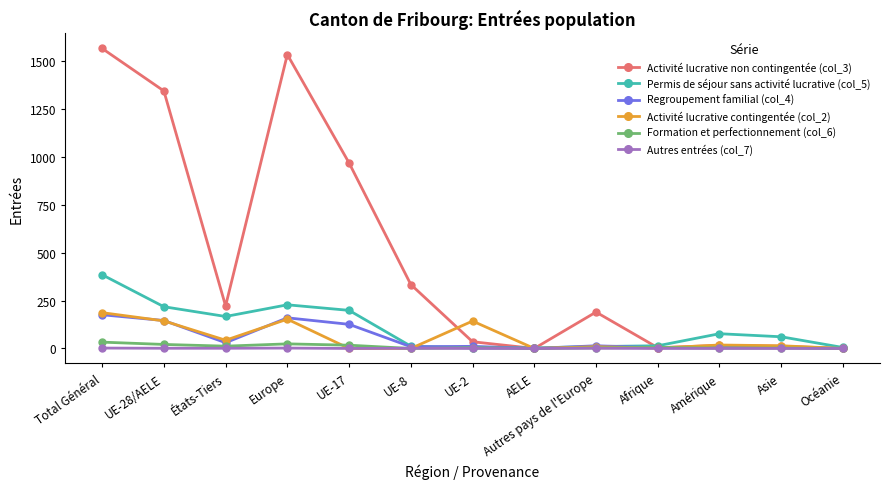

Does the chart display data point markers on the line(s)?

Yes